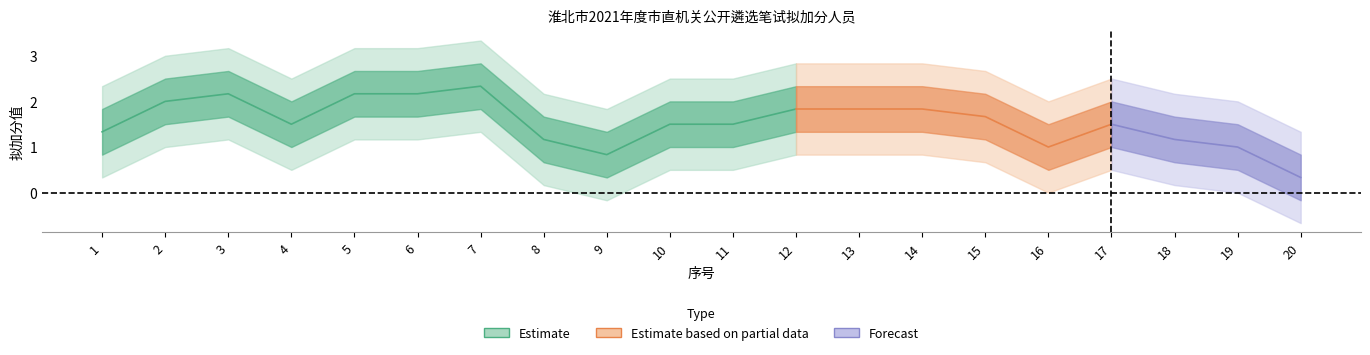

True or false: the data shows 0.2 at 20.

False